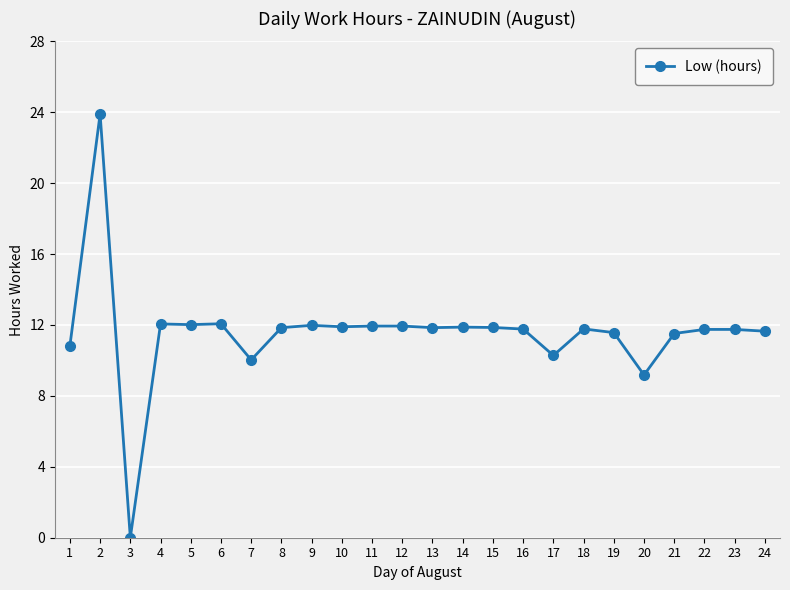

Is it true that the value at 4 is 12.1?

True